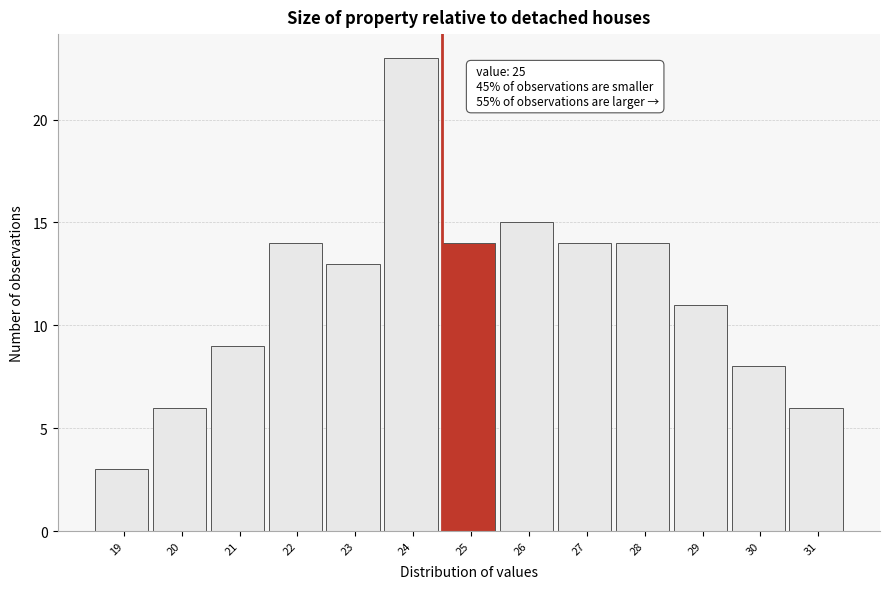

Reading left to right, what are all the values shown in this chart?

3	6	9	14	13	23	14	15	14	14	11	8	6